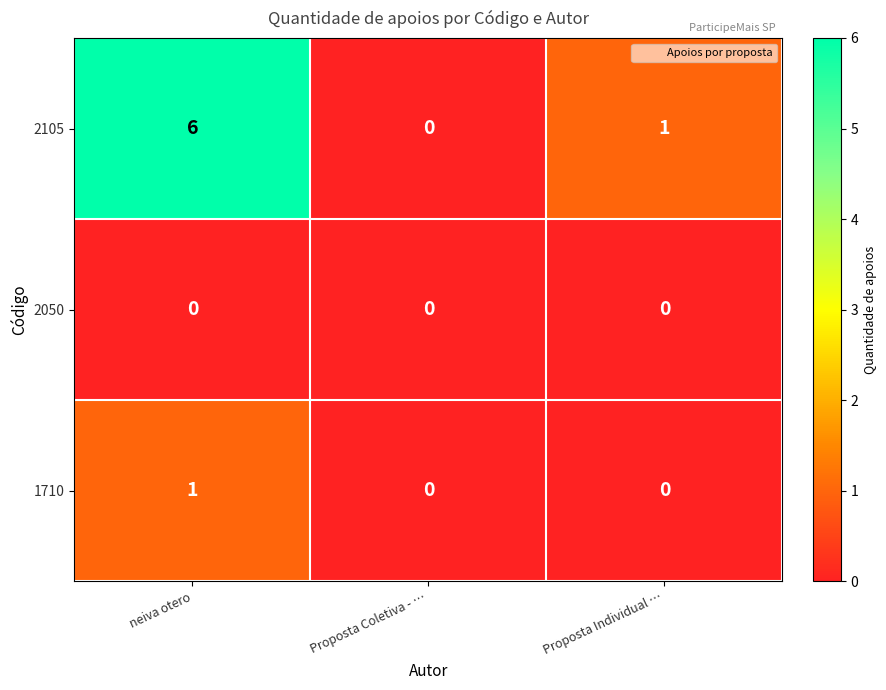

Count the number of data series in this chart.

3